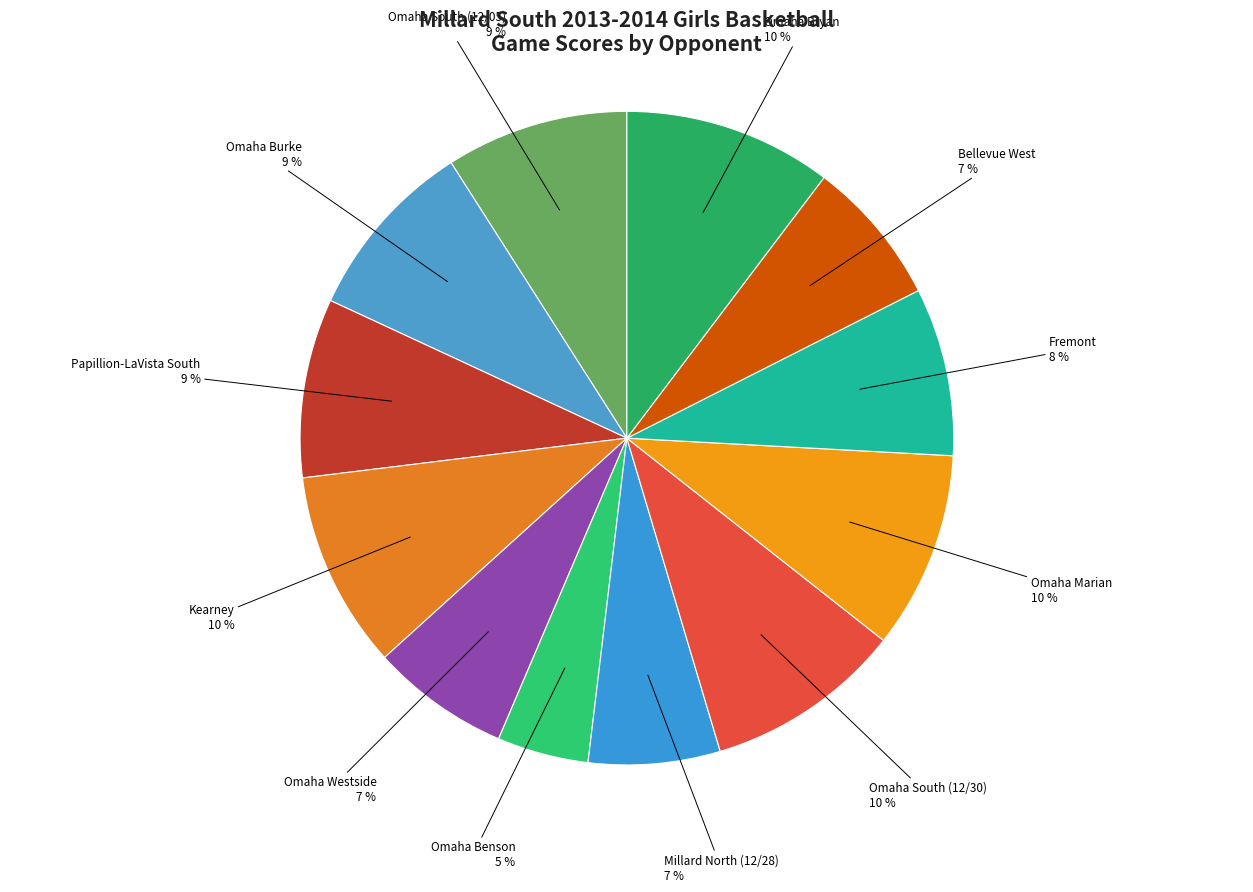

How many slices are in this pie chart?

12